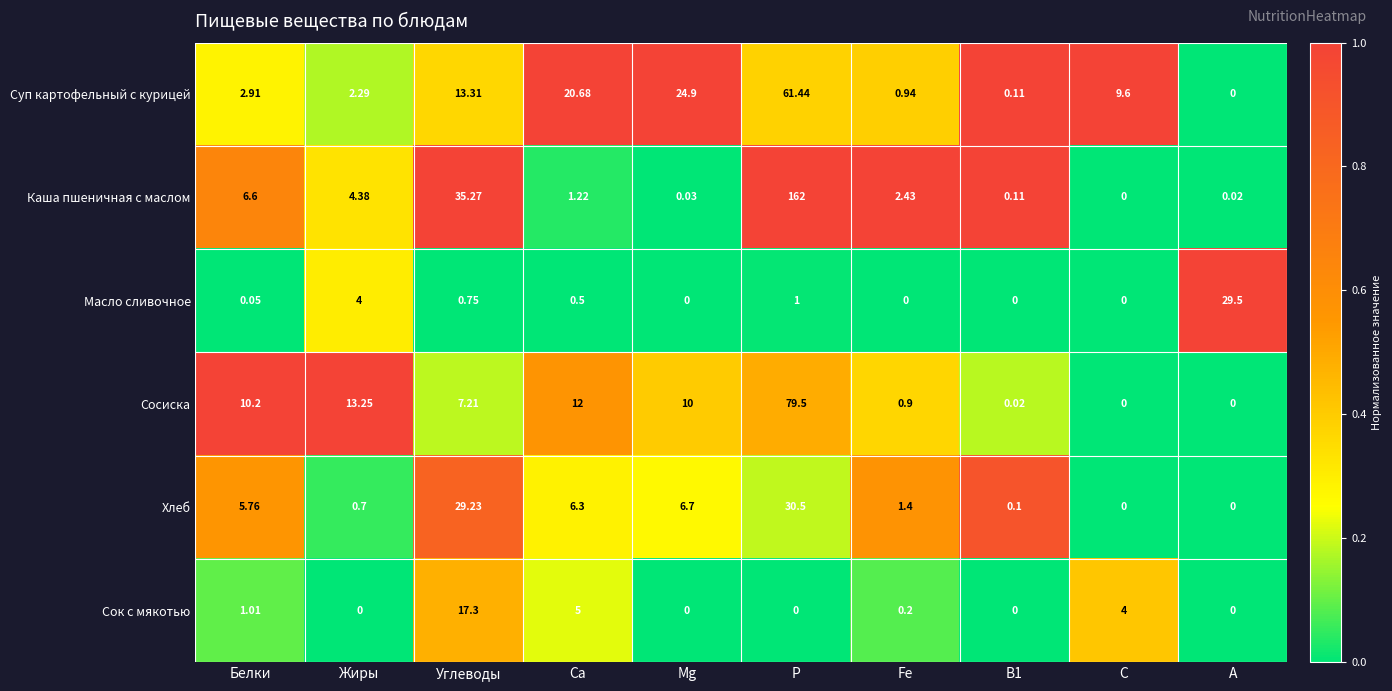

Which series has the largest range (max minus min)?

Каша пшеничная с маслом